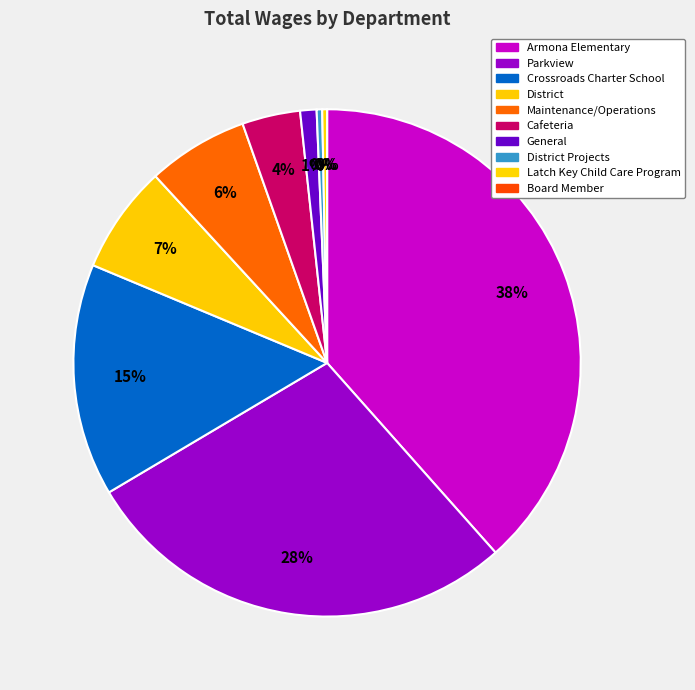

Which slice is the largest?

Armona Elementary